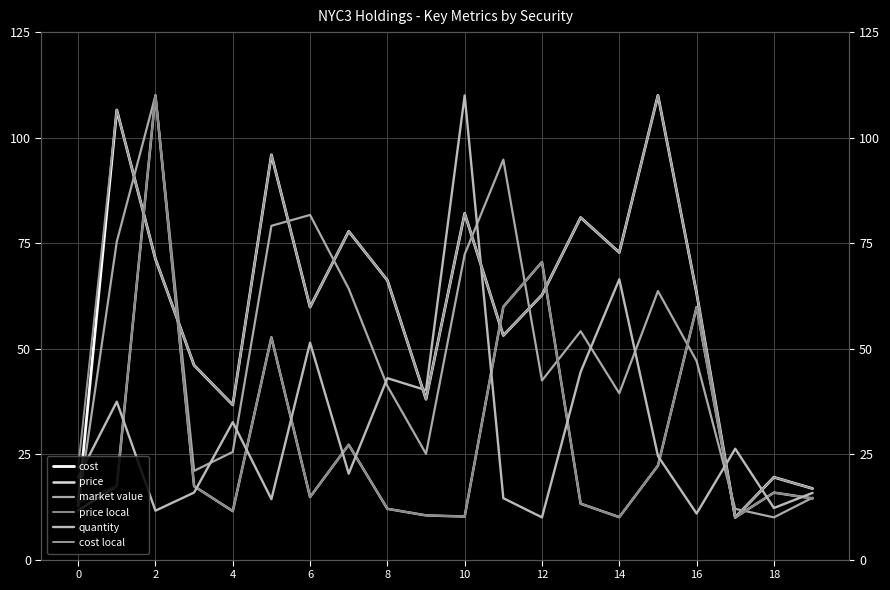

What are all the series names shown in the legend?

cost, price, market value, price local, quantity, cost local